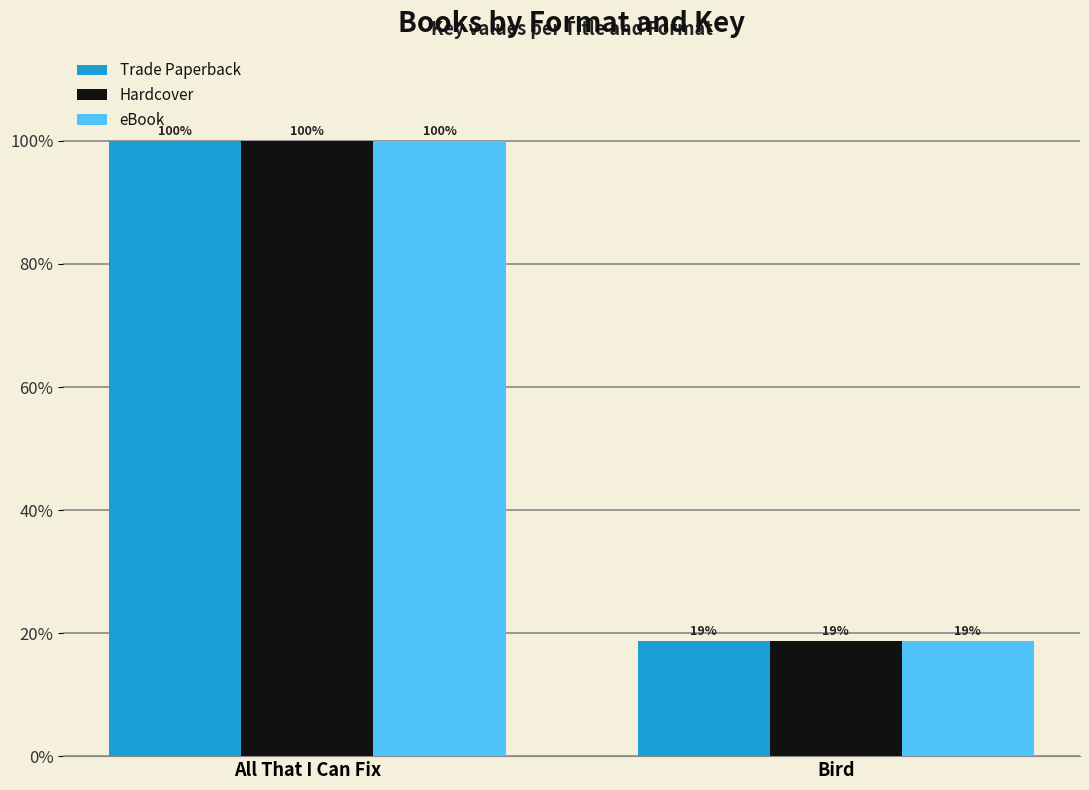

At which label does Hardcover reach its peak?

All That I Can Fix